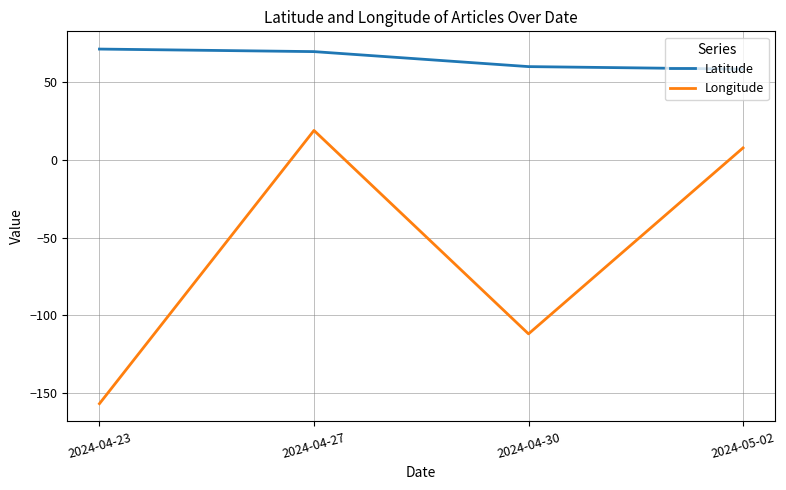

Is it true that Longitude equals -152.6 at 2024-04-30?

False